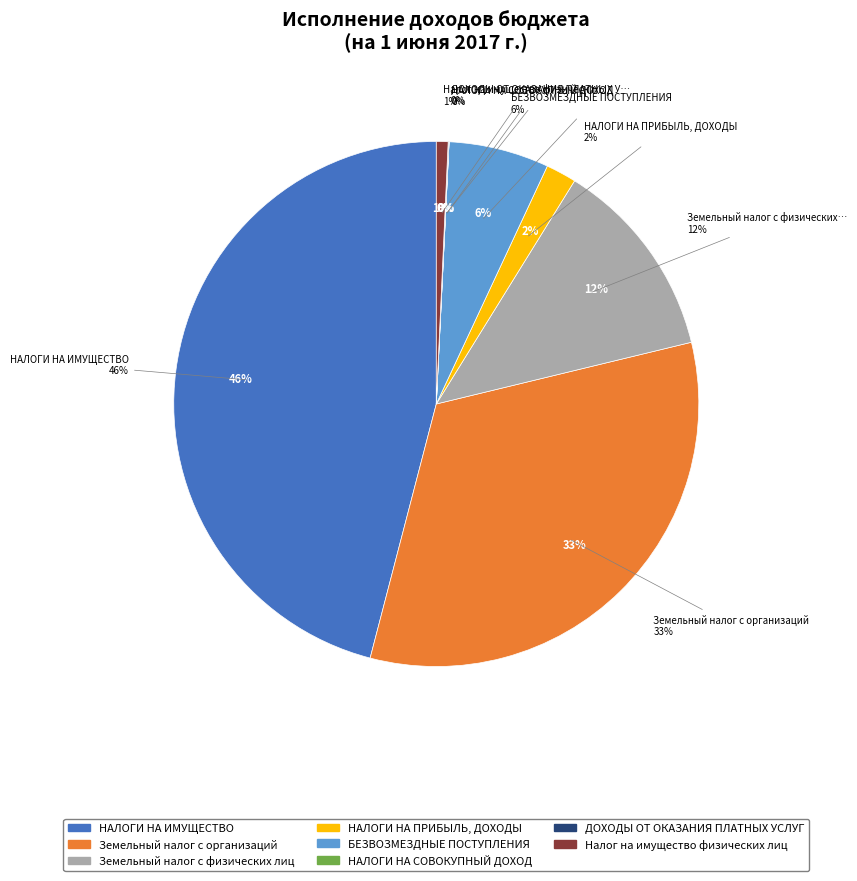

What percentage is NOT represented by БЕЗВОЗМЕЗДНЫЕ ПОСТУПЛЕНИЯ?

93.8%